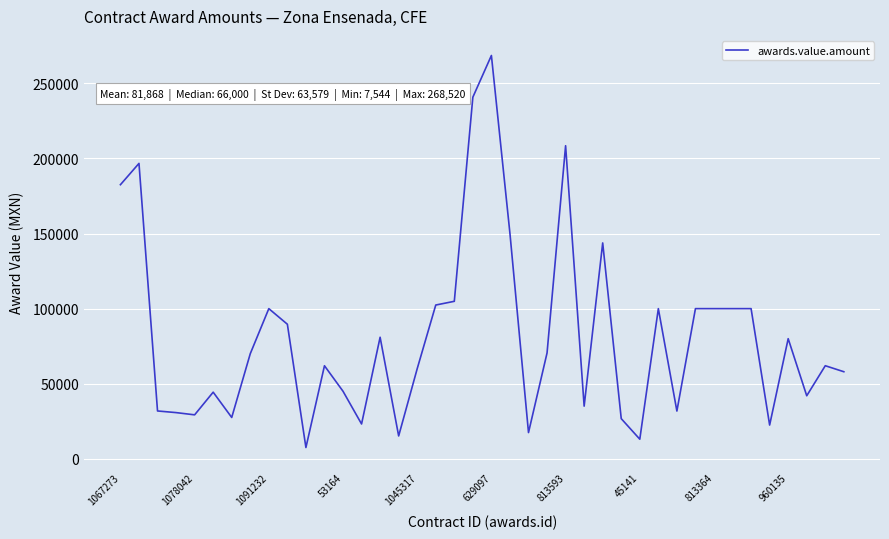

What is the maximum value shown in the chart?

268520.0